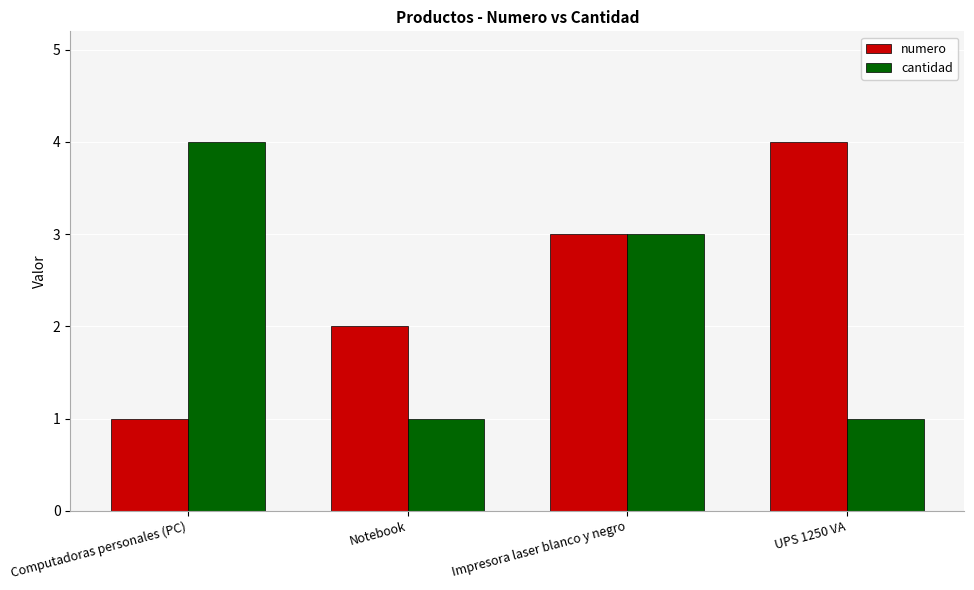

True or false: cantidad has a value of 1 at UPS 1250 VA.

True